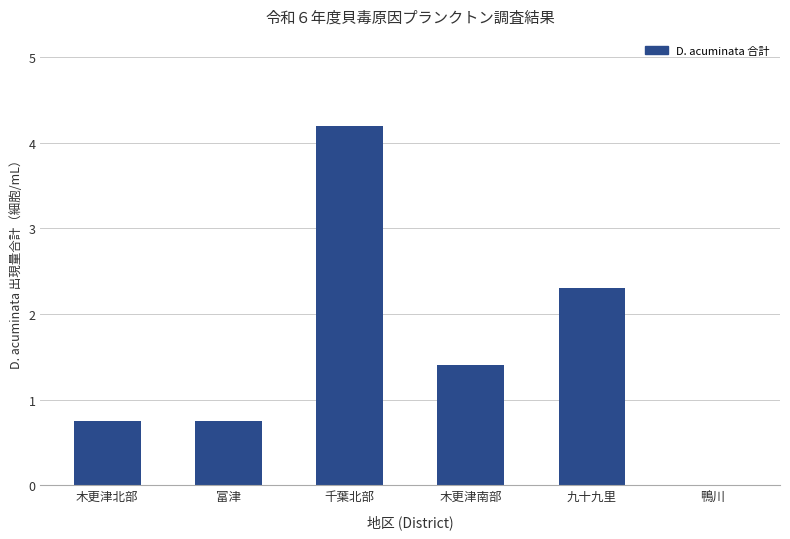

Reading left to right, list all the values displayed in this chart.

木更津北部=0.8	富津=0.8	千葉北部=4.2	木更津南部=1.4	九十九里=2.3	鴨川=0.0